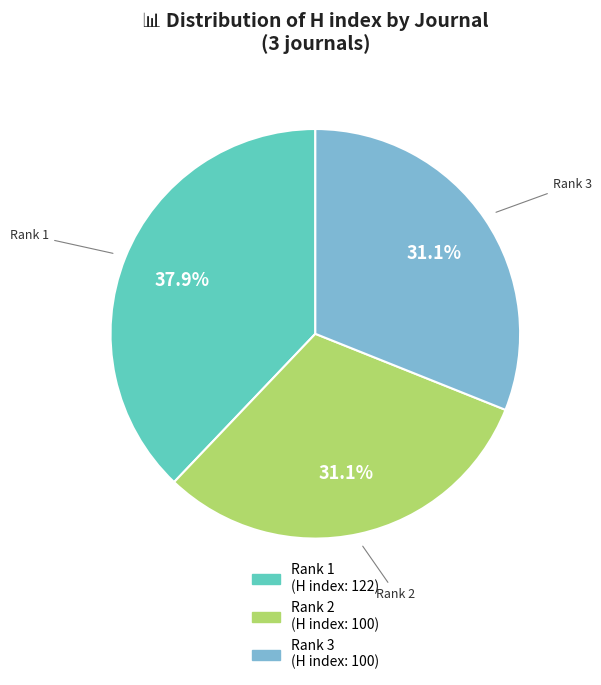

Approximately how many times larger is the value at Rank 2 compared to Rank 1?

0.8